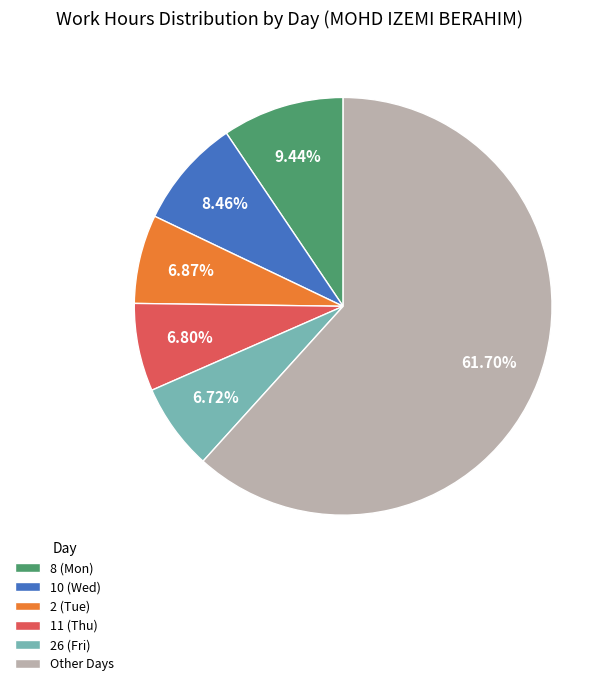

How much of the chart is everything except 26 (Fri)?

93.3%